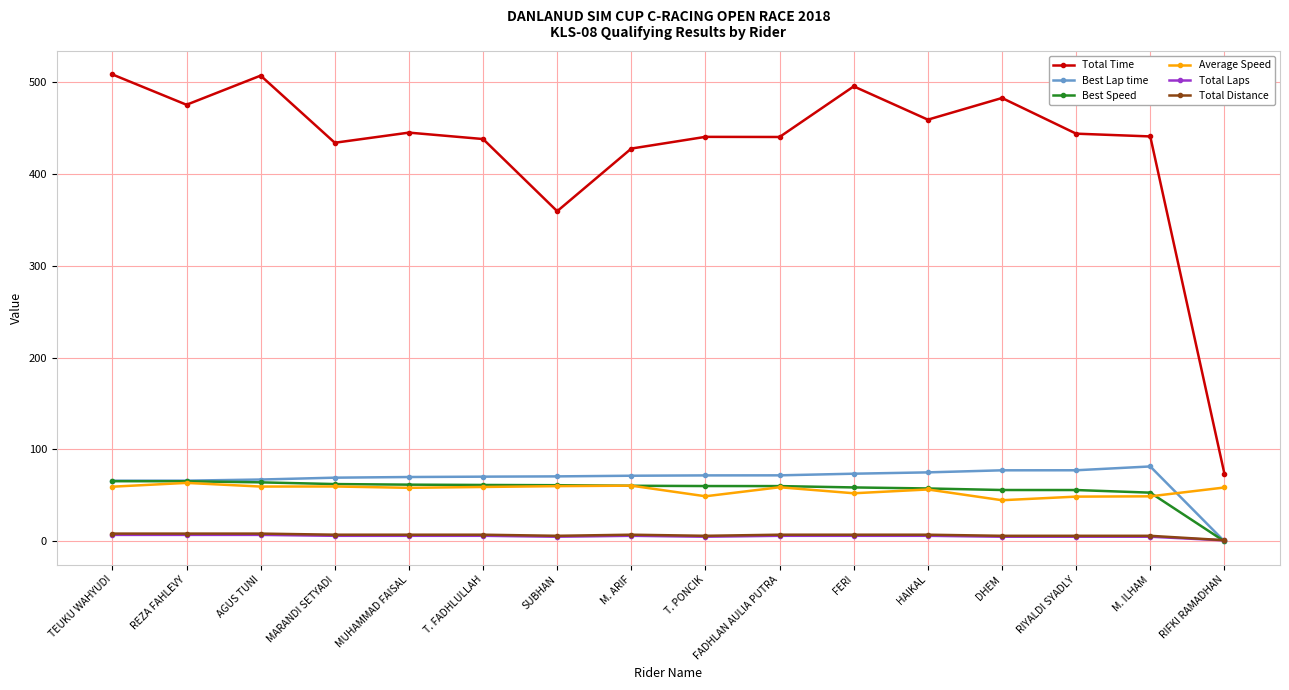

Which series has the largest range (max minus min)?

Total Time